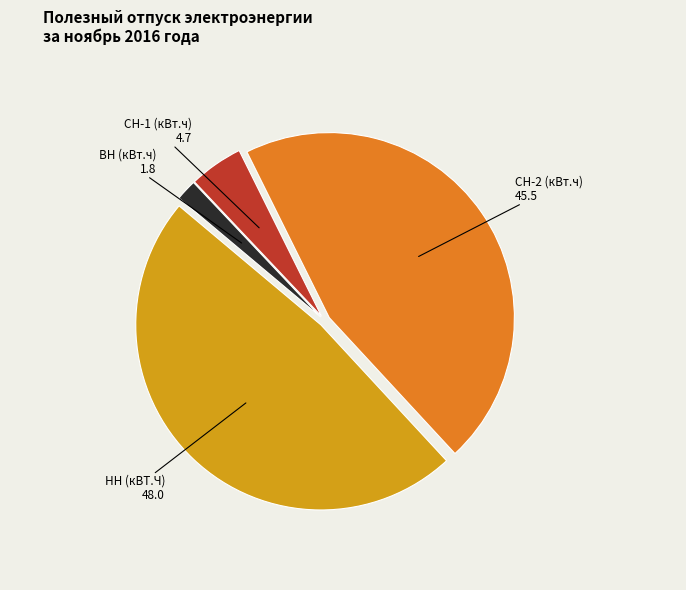

How many segments does this pie chart have?

4